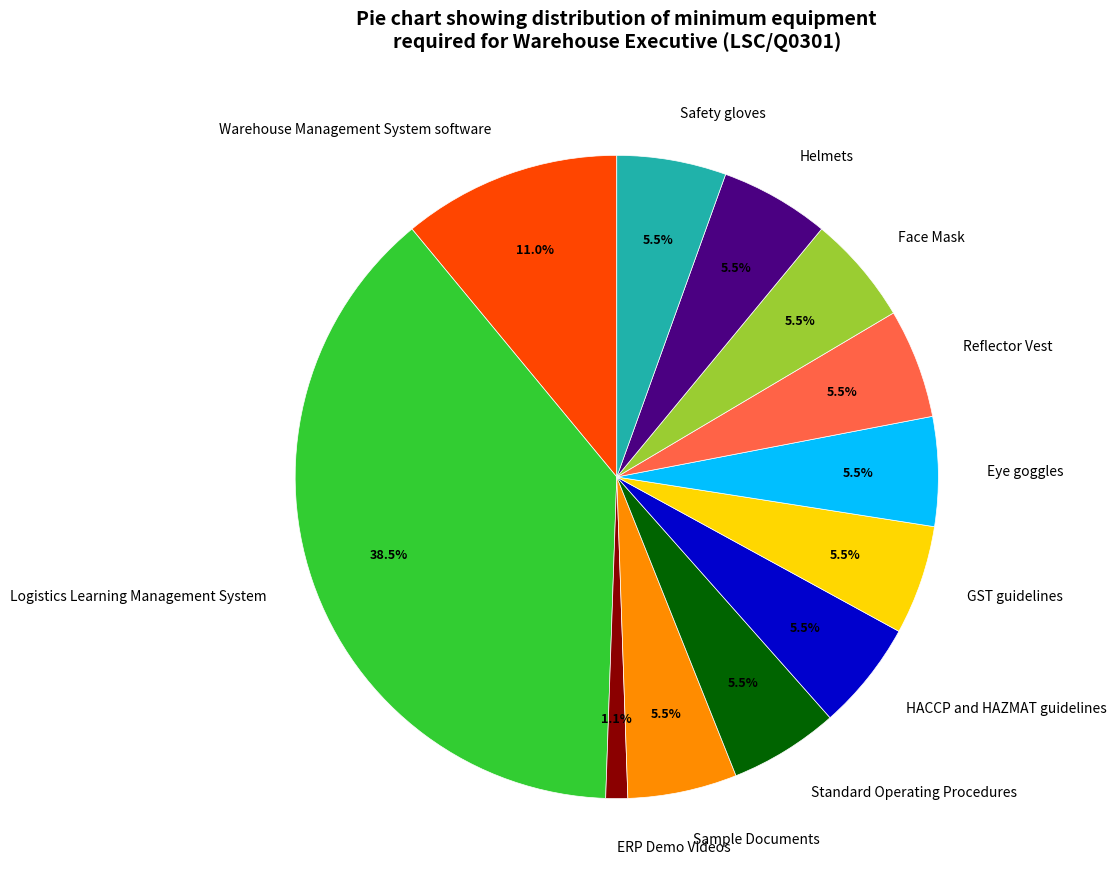

Count the number of slices in the pie.

12